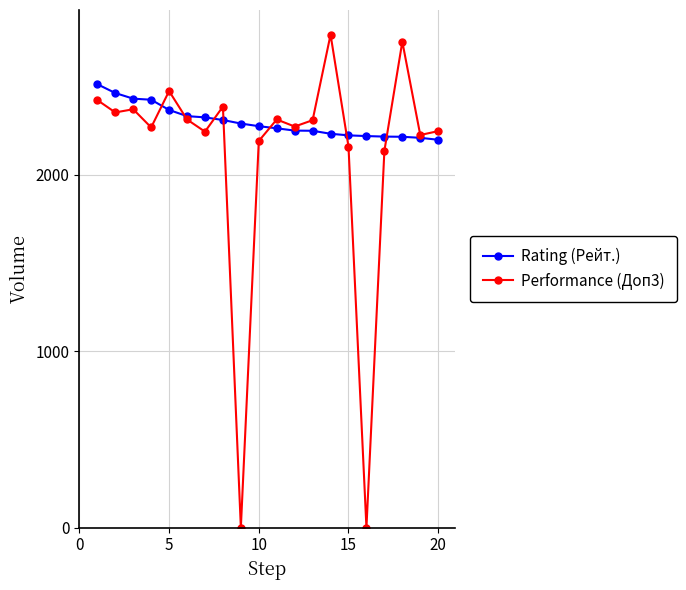

Rank the series by their average value, from highest to lowest.

Rating (Рейт.), Performance (Доп3)